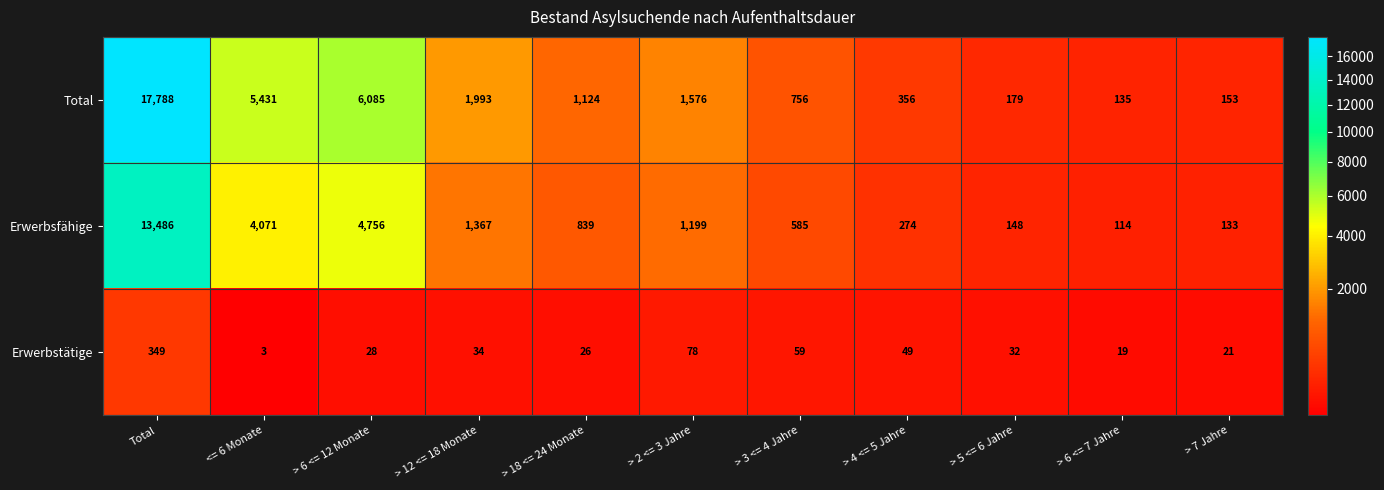

List the series in order of their peak value, highest first.

Total, Erwerbsfähige, Erwerbstätige